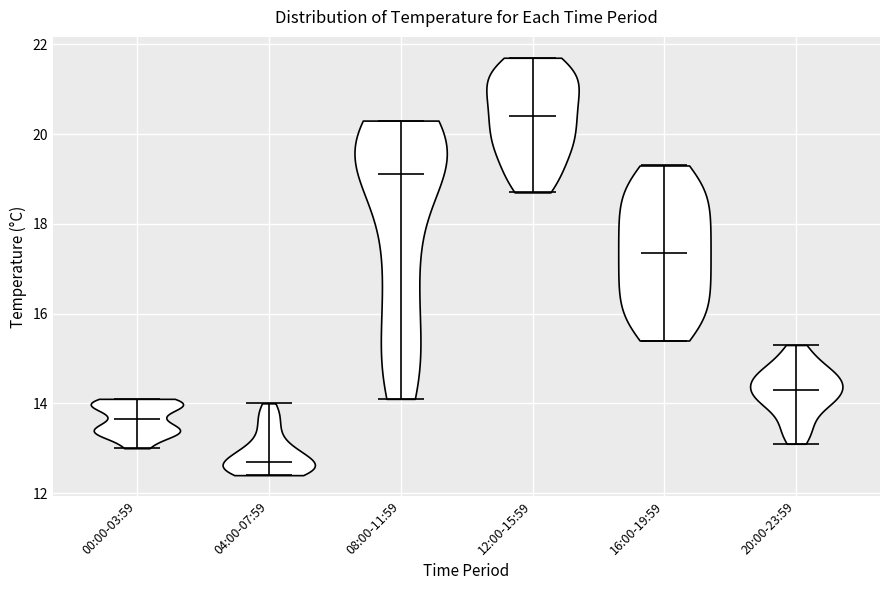

Reading left to right, read every violin against the y-axis: where its median line is, and the lowest and highest points it reaches. The values are not printed on the chart, so give them approximately, as read against the axis.

00:00-03:59: median line 13.6, lowest point 13.0, highest point 14.2
04:00-07:59: median line 12.8, lowest point 12.4, highest point 14.0
08:00-11:59: median line 19.2, lowest point 14.2, highest point 20.4
12:00-15:59: median line 20.4, lowest point 18.8, highest point 21.8
16:00-19:59: median line 17.4, lowest point 15.4, highest point 19.4
20:00-23:59: median line 14.4, lowest point 13.2, highest point 15.4